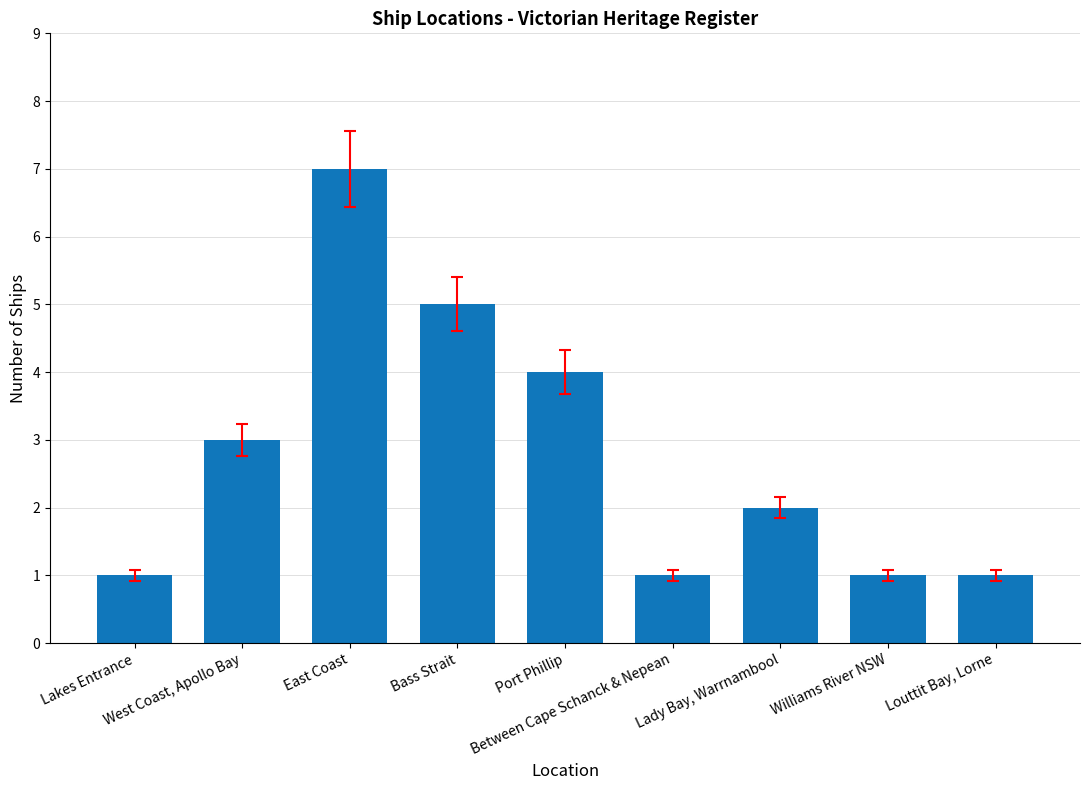

What is the average value?

3